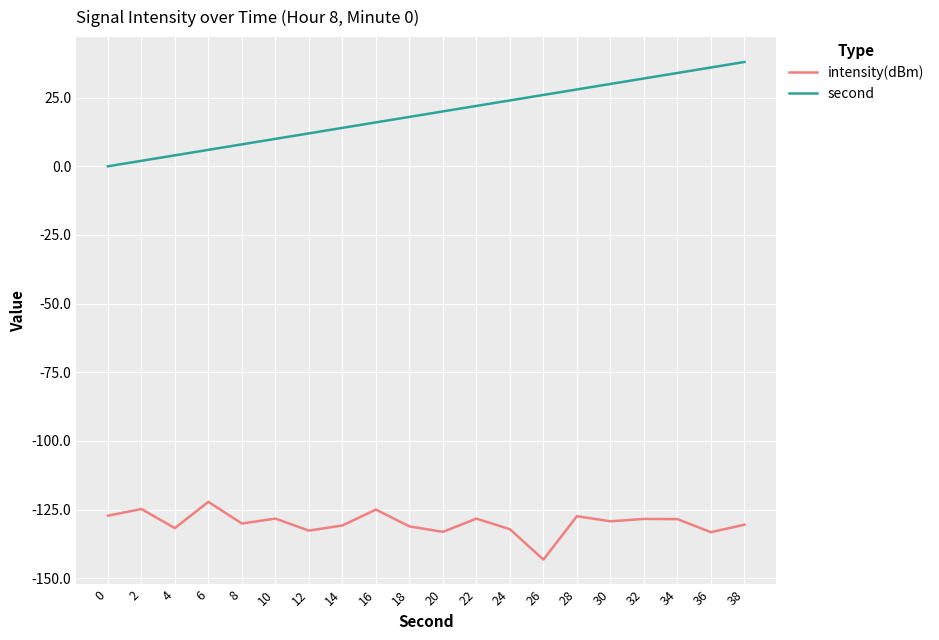

Is it true that intensity(dBm) equals -220.4 at 32?

False